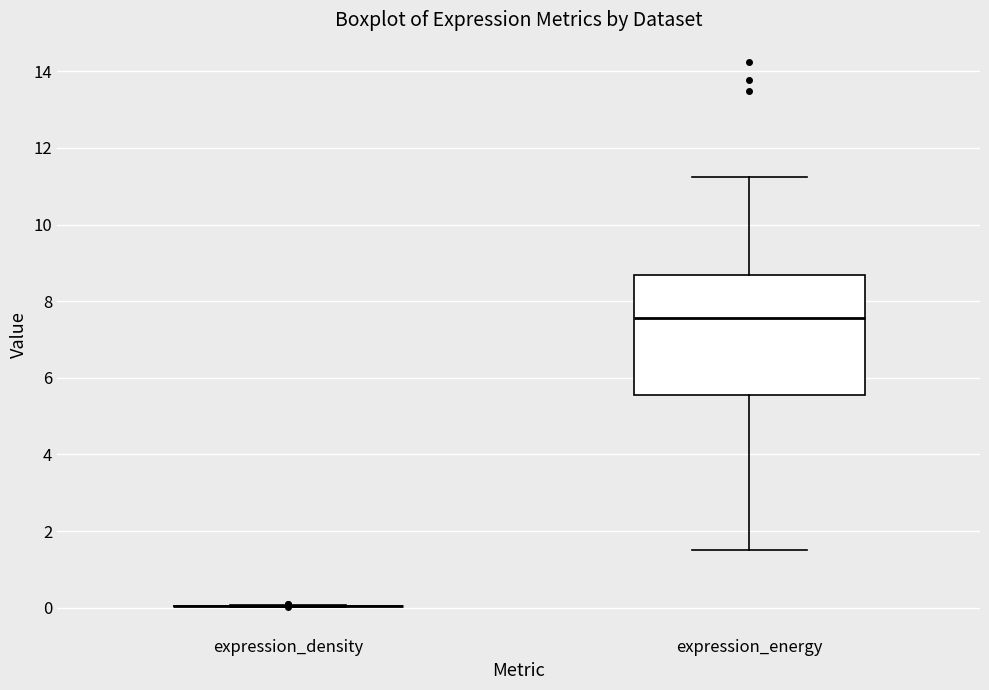

Reading left to right, read every box against the y-axis: the position of its median line, the range the box covers, and the ends of its whiskers. The values are not printed on the chart, so give them approximately, as read against the axis.

expression_density: box collapsed to a line at 0.0, whiskers 0.0 to 0.0
expression_energy: median 7.6, box 5.6 to 8.6, whiskers 1.6 to 11.2